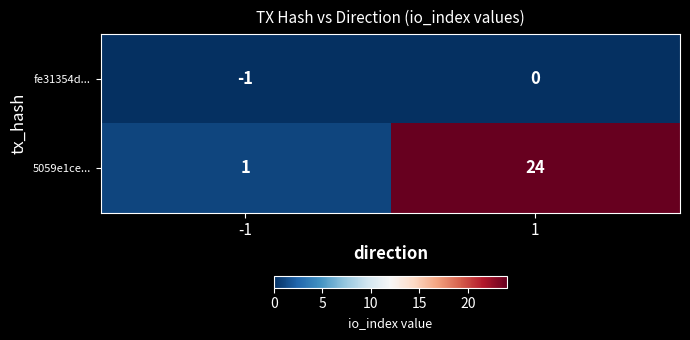

What is the total value across all series at 1?

24